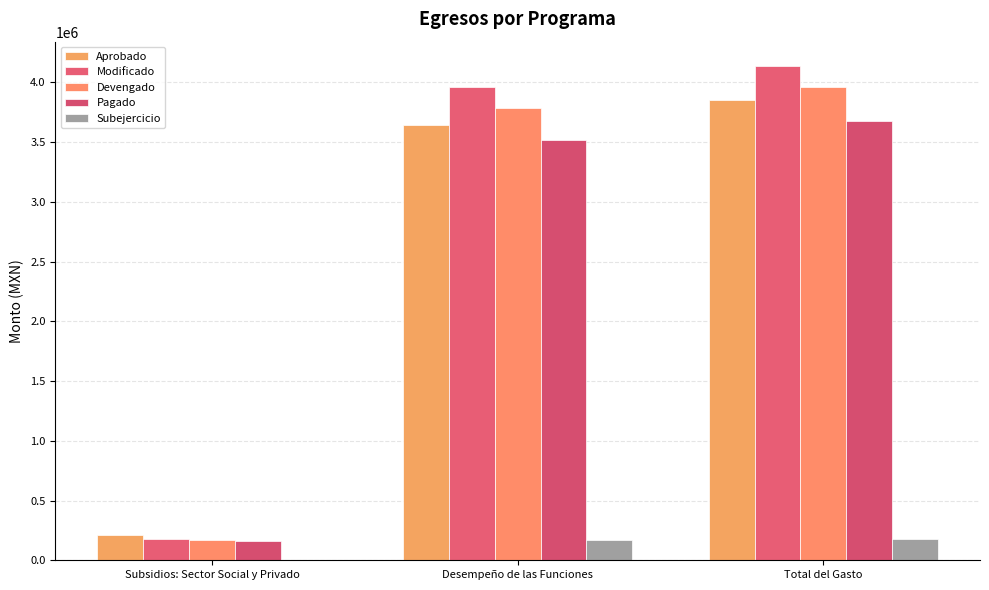

The value of Devengado at Total del Gasto is 5923286.9. True or false?

False